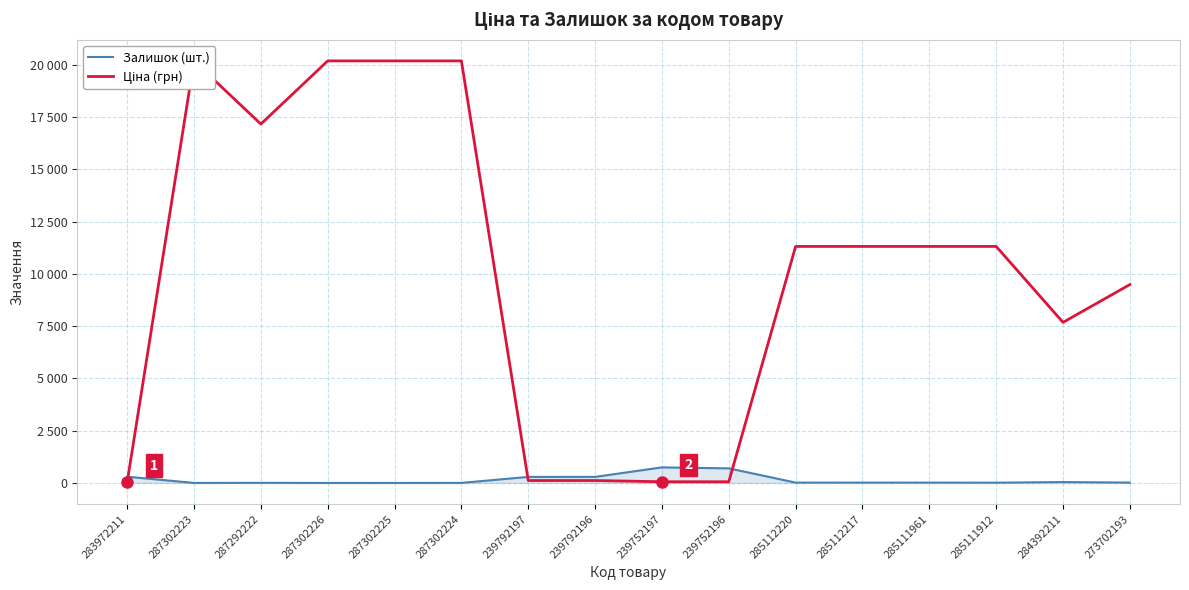

At which category is the sum across all series the highest?

287302224